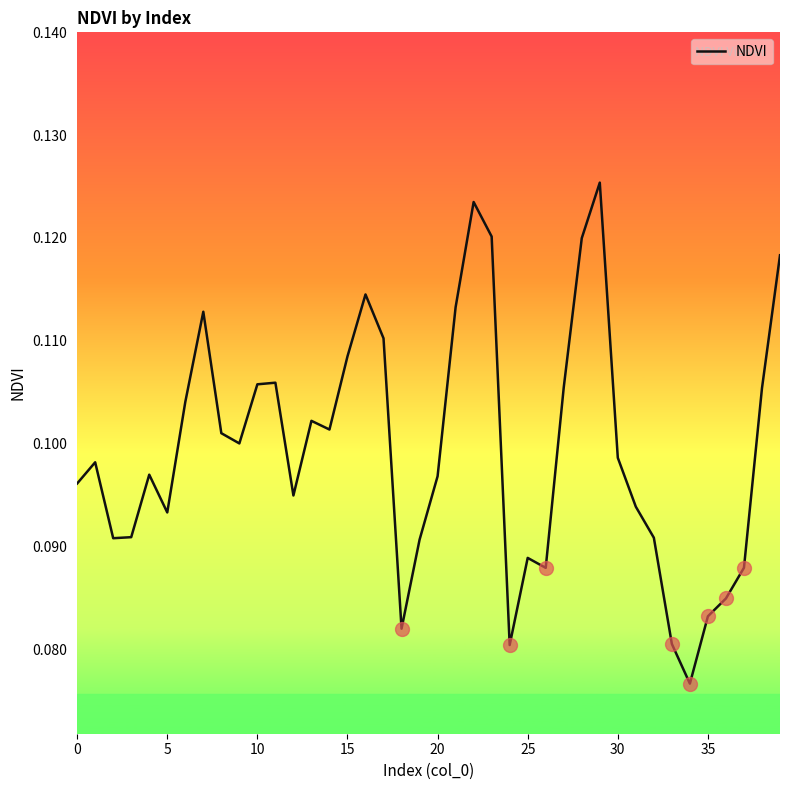

Does the chart display data point markers on the line(s)?

No